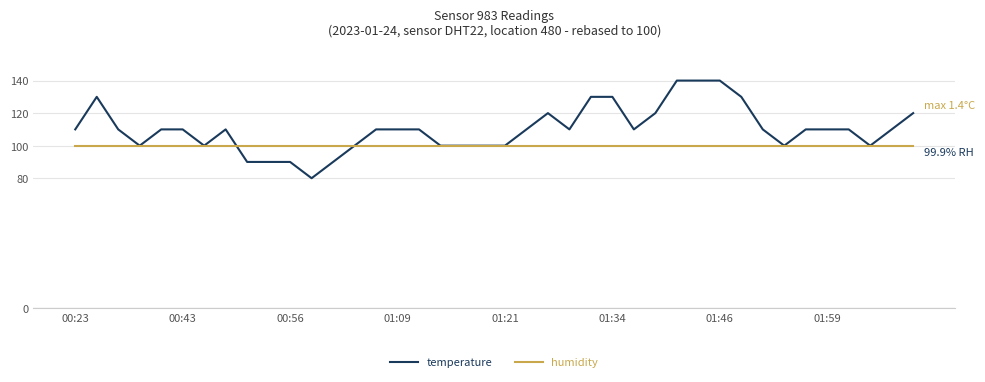

Which series has the largest total across all categories?

temperature